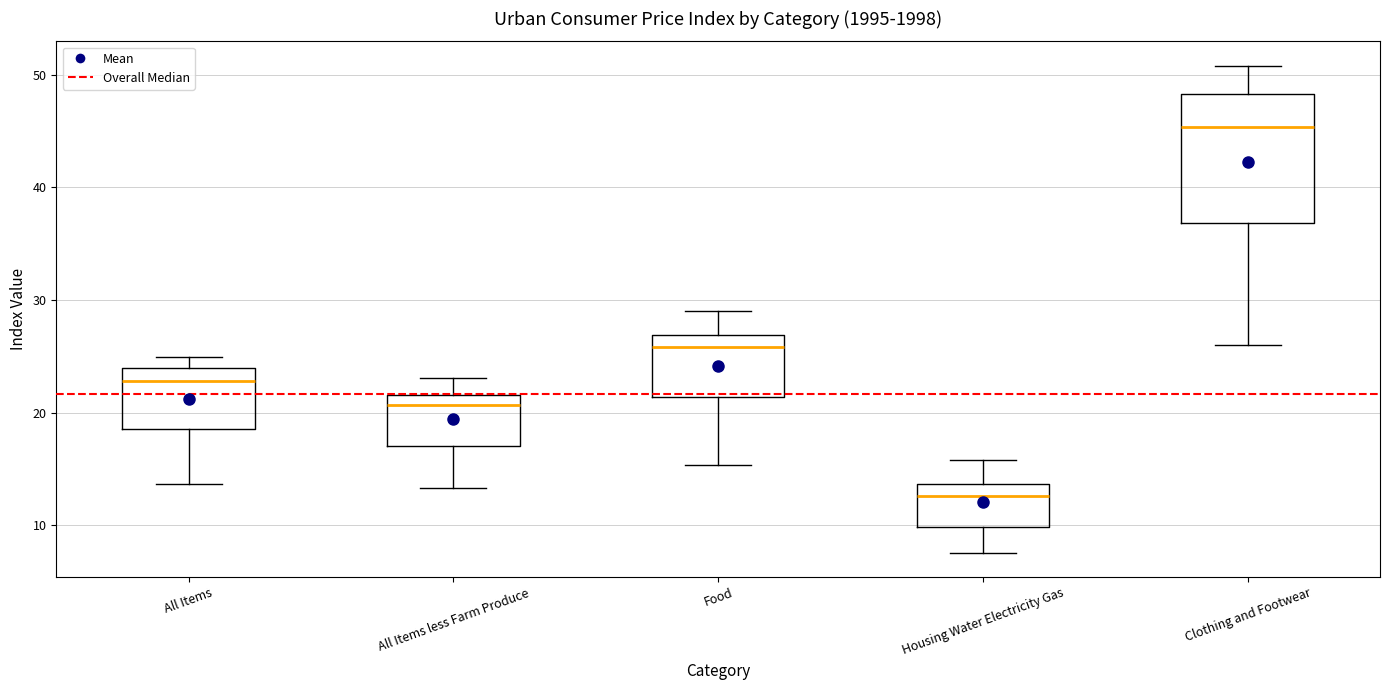

Which box has the highest median line?

Clothing and Footwear